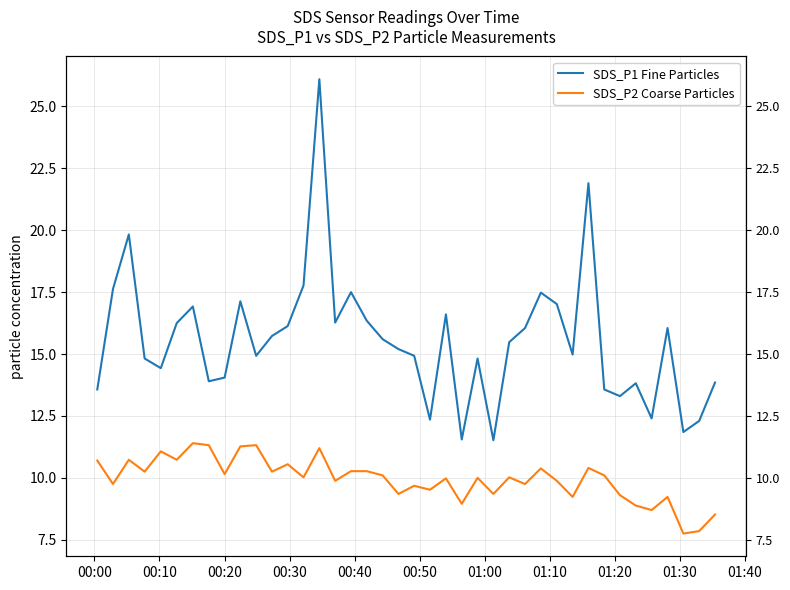

True or false: SDS_P1 Fine Particles and SDS_P2 Coarse Particles intersect in this chart.

False